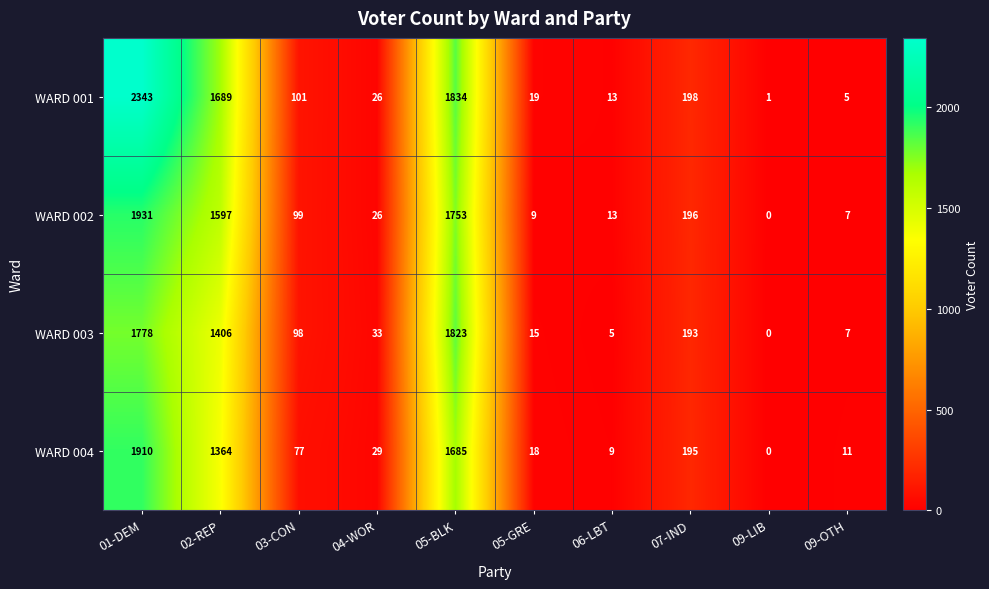

Rank the categories by WARD 004 value from highest to lowest.

01-DEM, 05-BLK, 02-REP, 07-IND, 03-CON, 04-WOR, 05-GRE, 09-OTH, 06-LBT, 09-LIB